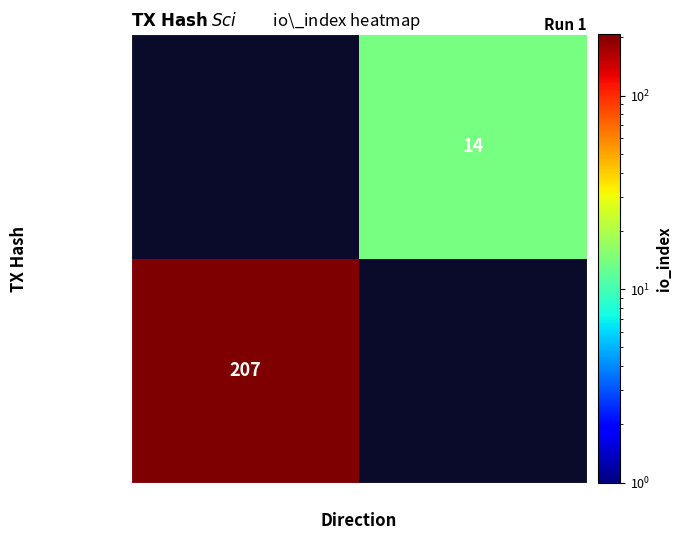

Is it true that 62dafbfef87c… equals 115 at -1?

False